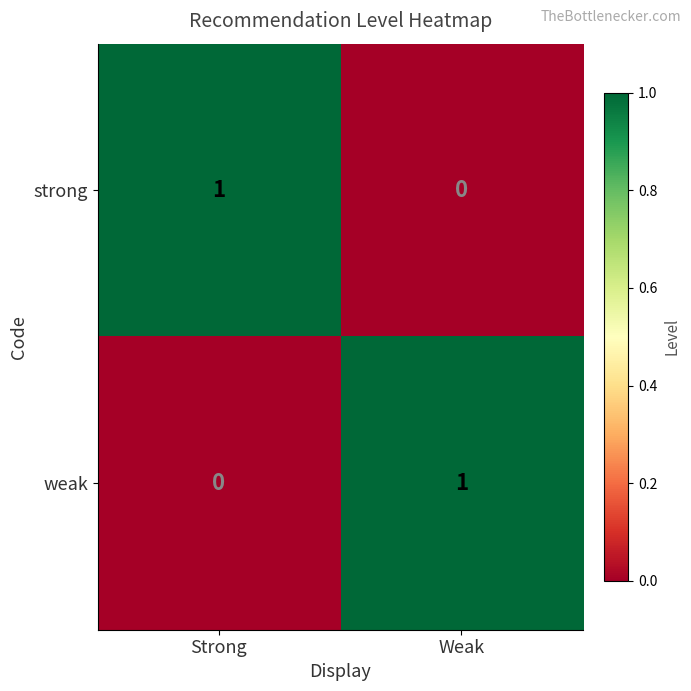

Rank the categories by weak value from highest to lowest.

Weak, Strong